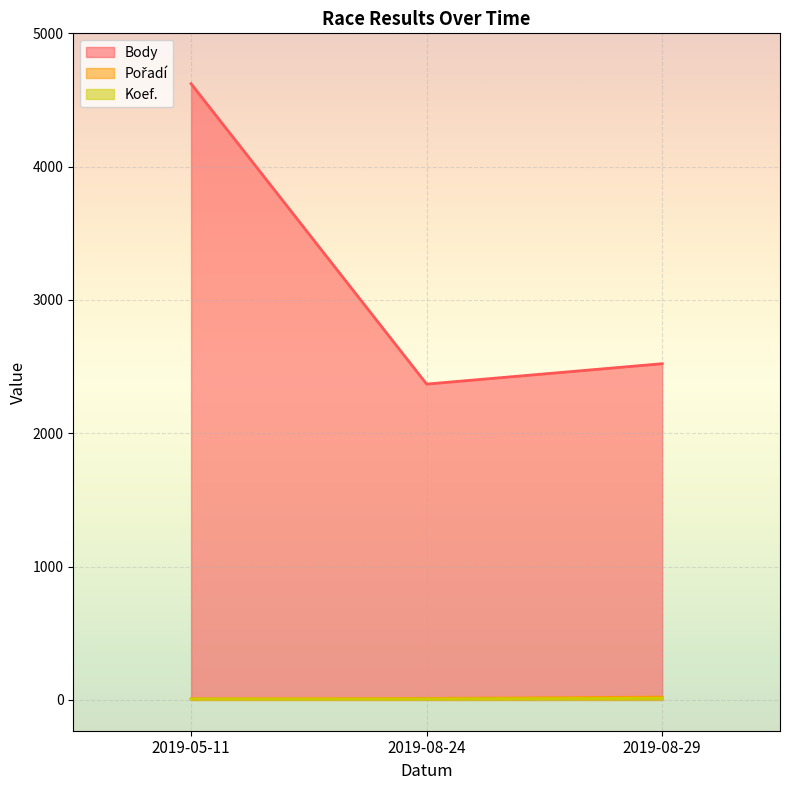

How many data points does each series have?

3